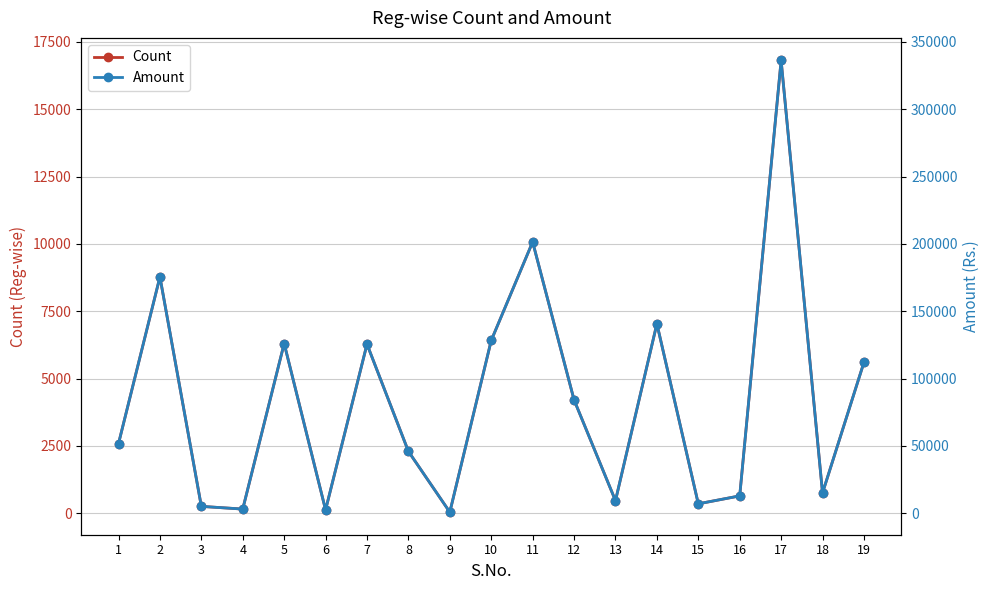

Rank the categories by Amount value from lowest to highest.

9, 6, 4, 3, 15, 13, 16, 18, 8, 1, 12, 19, 7, 5, 10, 14, 2, 11, 17